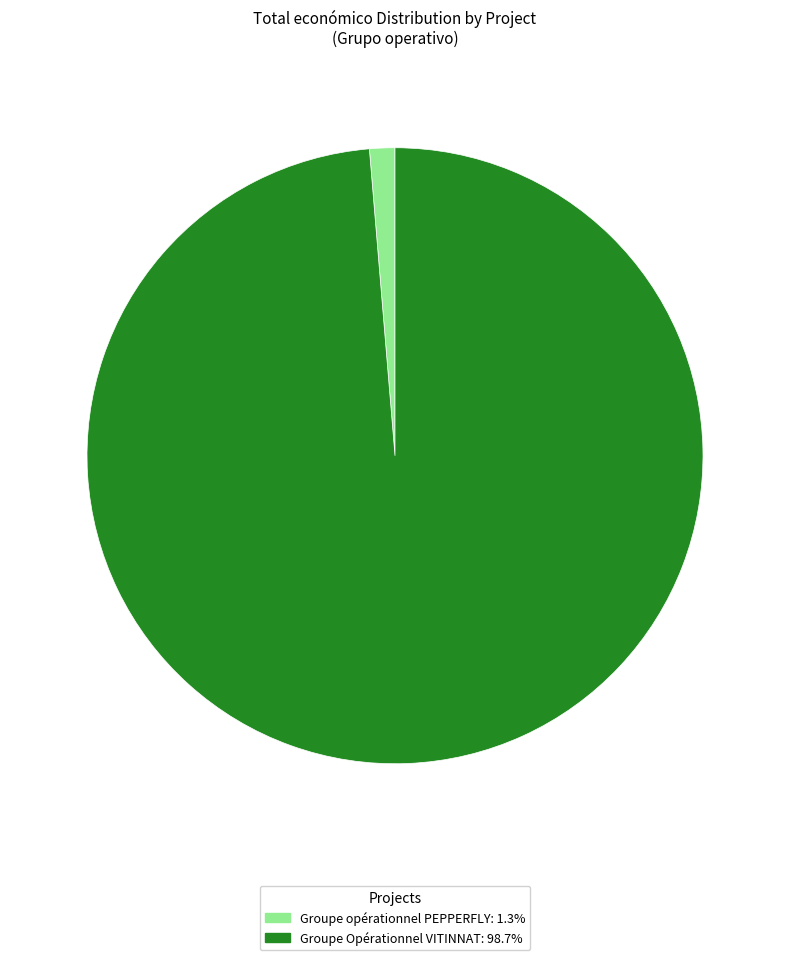

True or false: Groupe opérationnel PEPPERFLY accounts for 6% of the total.

False